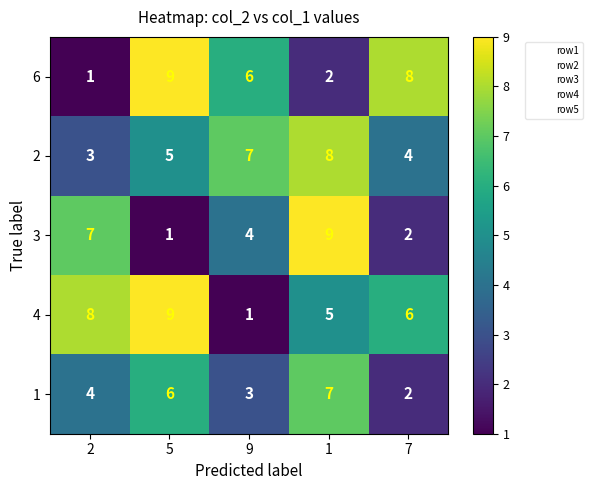

At how many categories does at least one series exceed 5?

5